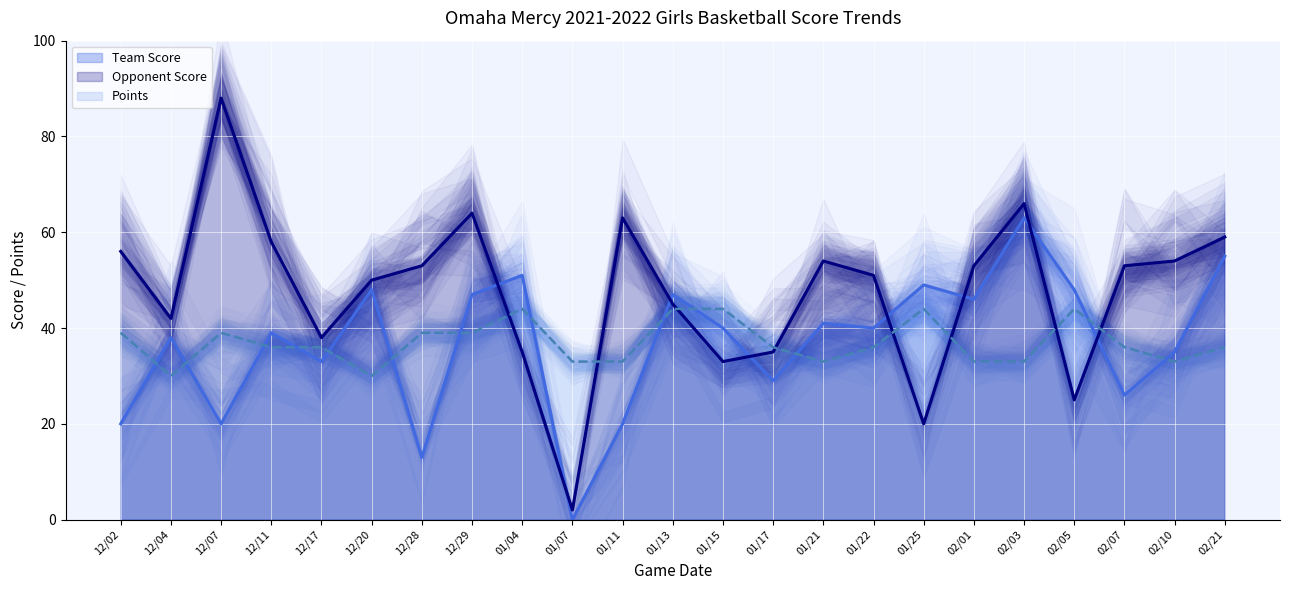

Does the chart display data point markers on the line(s)?

No